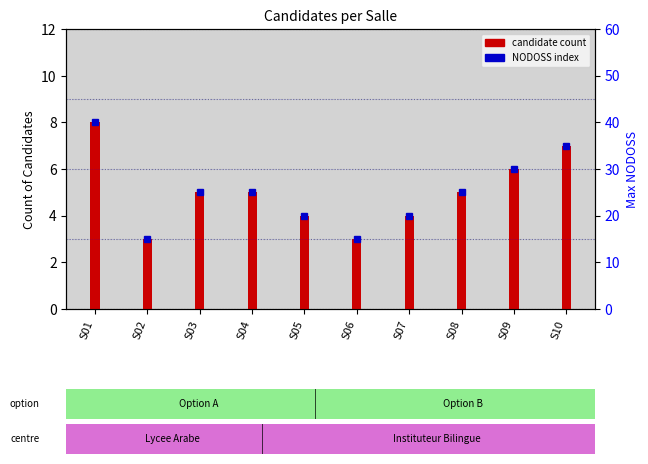

How many values are between 4 and 6?

6